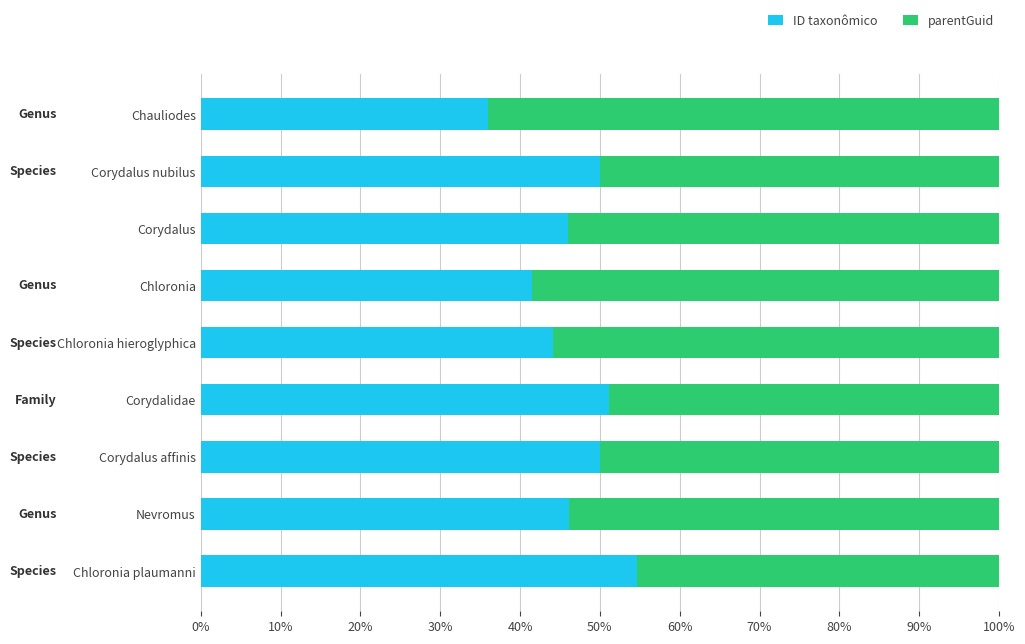

What are all the series names shown in the legend?

ID taxonômico, parentGuid